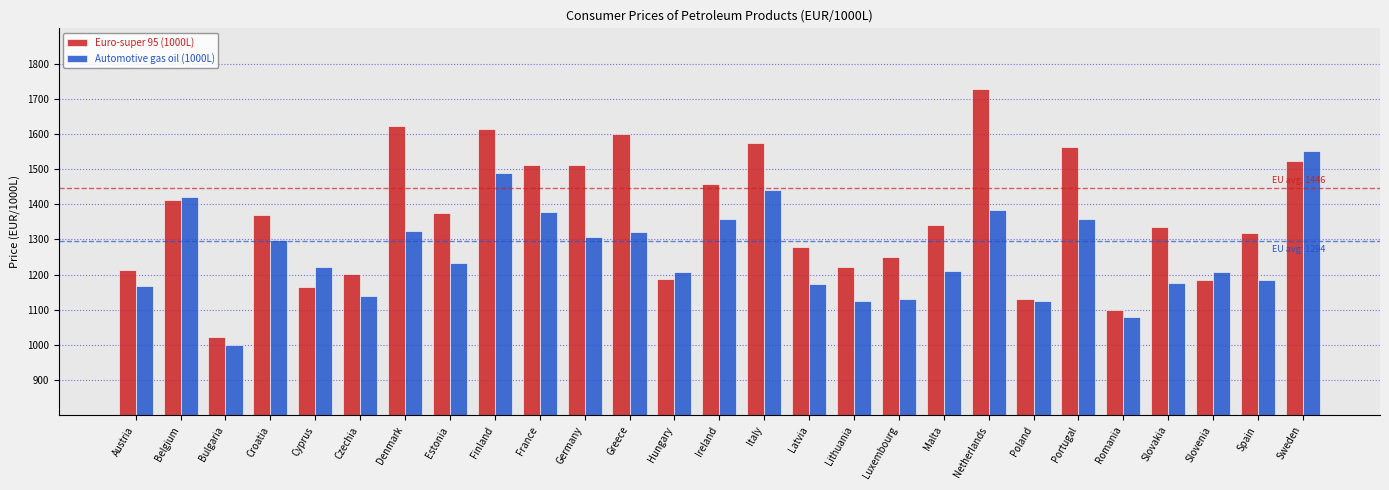

Which category has the lowest value in the Euro-super 95 (1000L) series?

Bulgaria